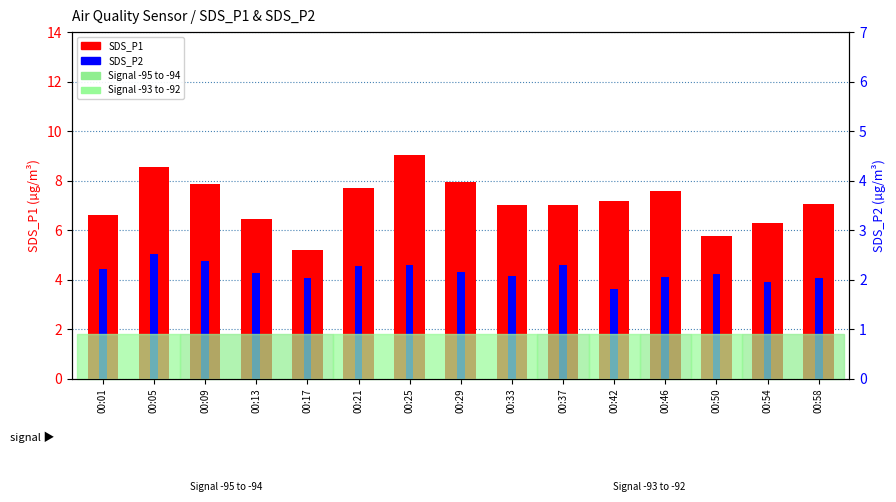

Which series has the largest range (max minus min)?

SDS_P1